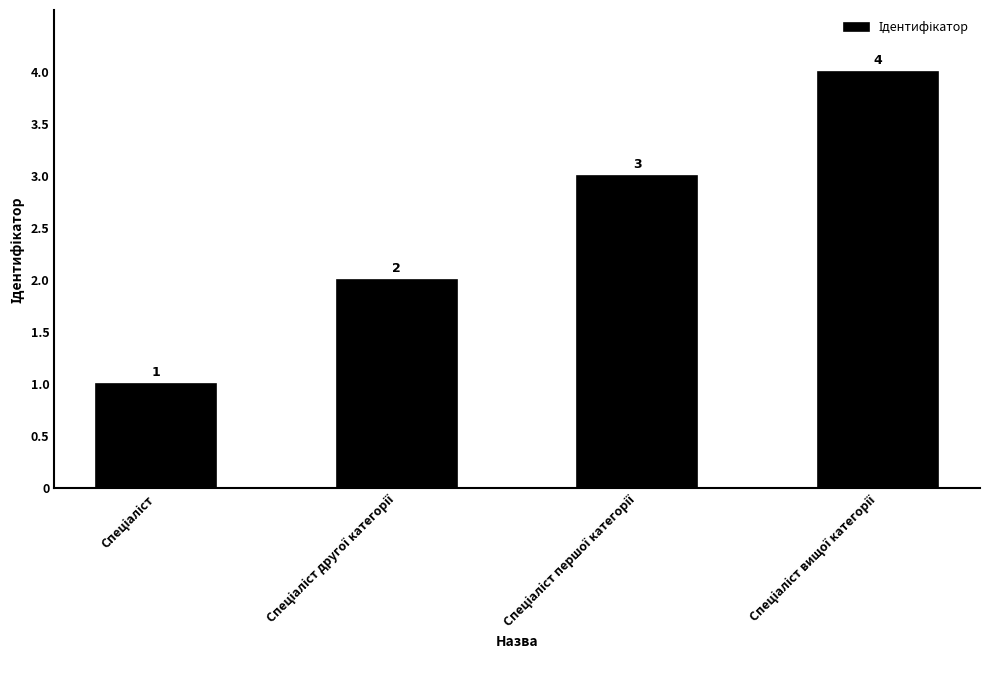

How many distinct data groups are displayed?

1